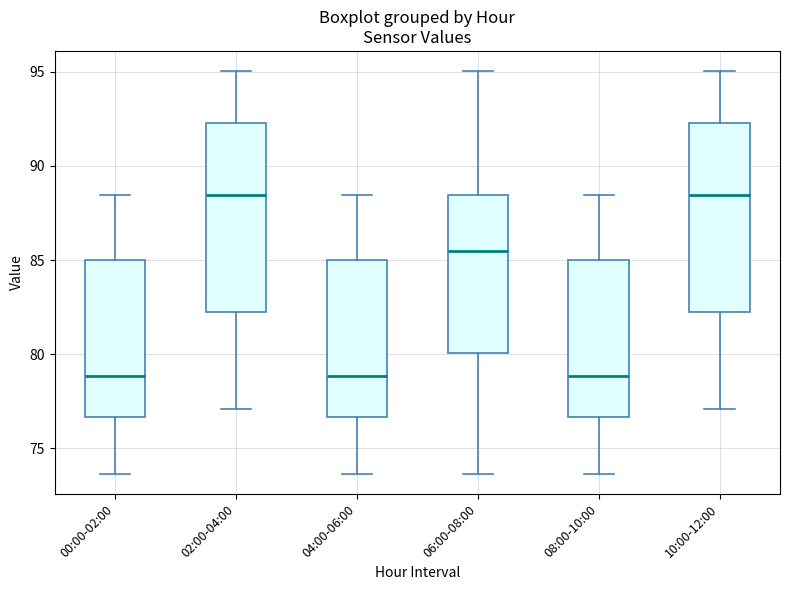

Reading left to right, read every box against the y-axis: the position of its median line, the range the box covers, and the ends of its whiskers. The values are not printed on the chart, so give them approximately, as read against the axis.

00:00-02:00: median 79.0, box 76.5 to 85.0, whiskers 73.5 to 88.5
02:00-04:00: median 88.5, box 82.0 to 92.5, whiskers 77.0 to 95.0
04:00-06:00: median 79.0, box 76.5 to 85.0, whiskers 73.5 to 88.5
06:00-08:00: median 85.5, box 80.0 to 88.5, whiskers 73.5 to 95.0
08:00-10:00: median 79.0, box 76.5 to 85.0, whiskers 73.5 to 88.5
10:00-12:00: median 88.5, box 82.0 to 92.5, whiskers 77.0 to 95.0